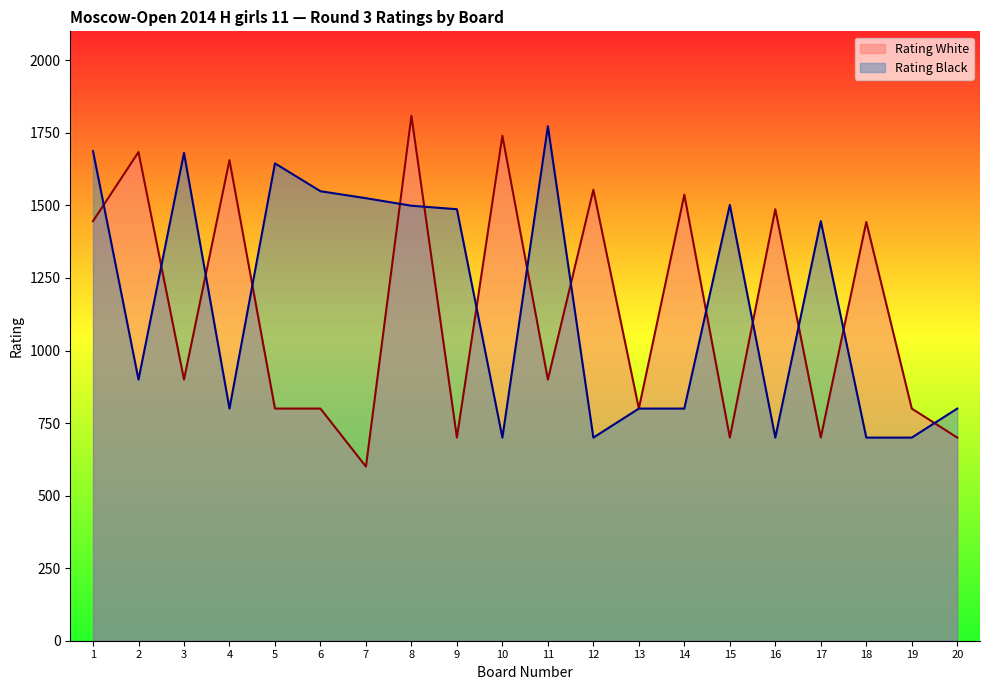

Where do Rating White and Rating Black first cross each other?

1 and 2